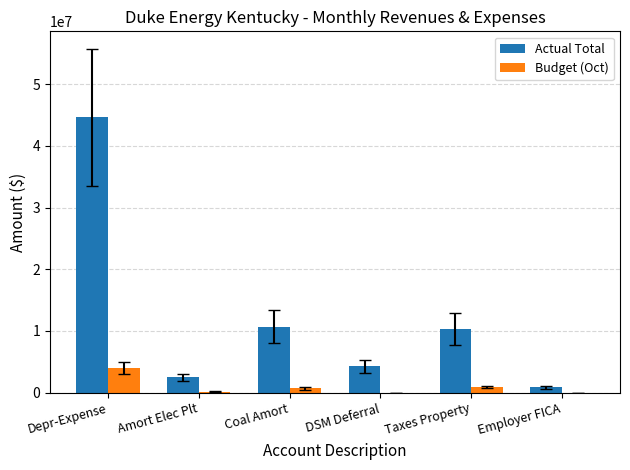

What is the greatest value displayed?

44618863